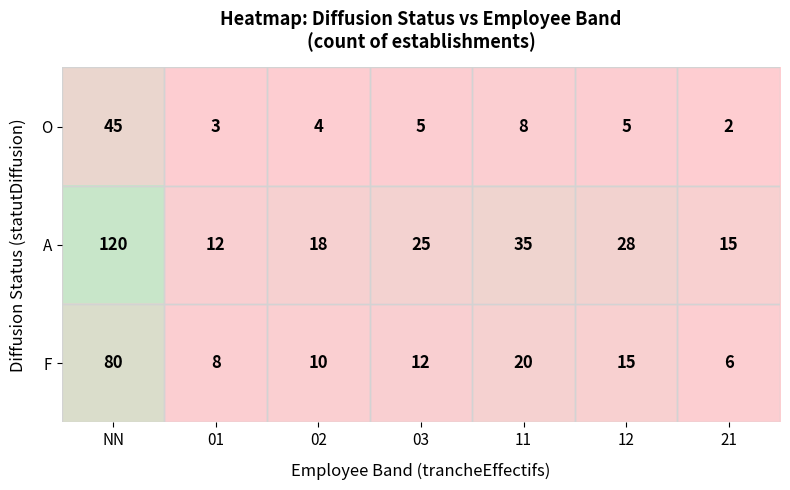

Is it true that O equals 5 at 01?

False